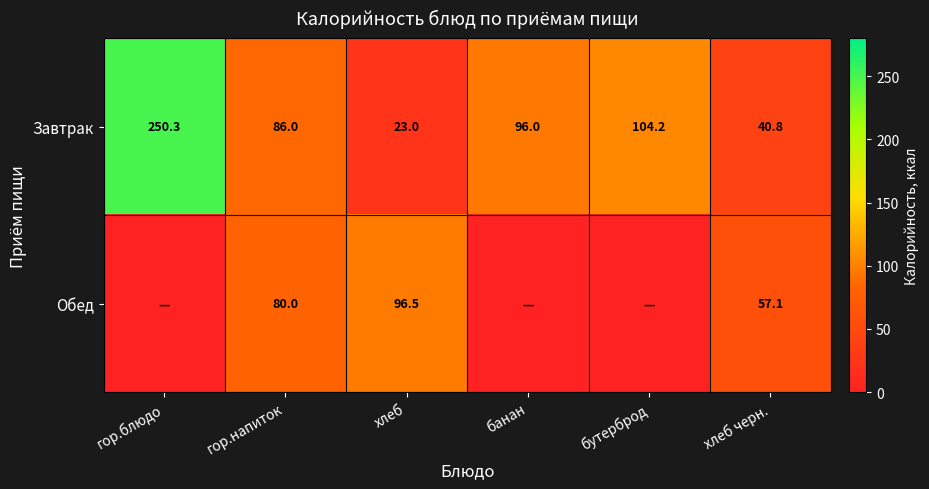

What is the highest value of the Завтрак series?

250.3